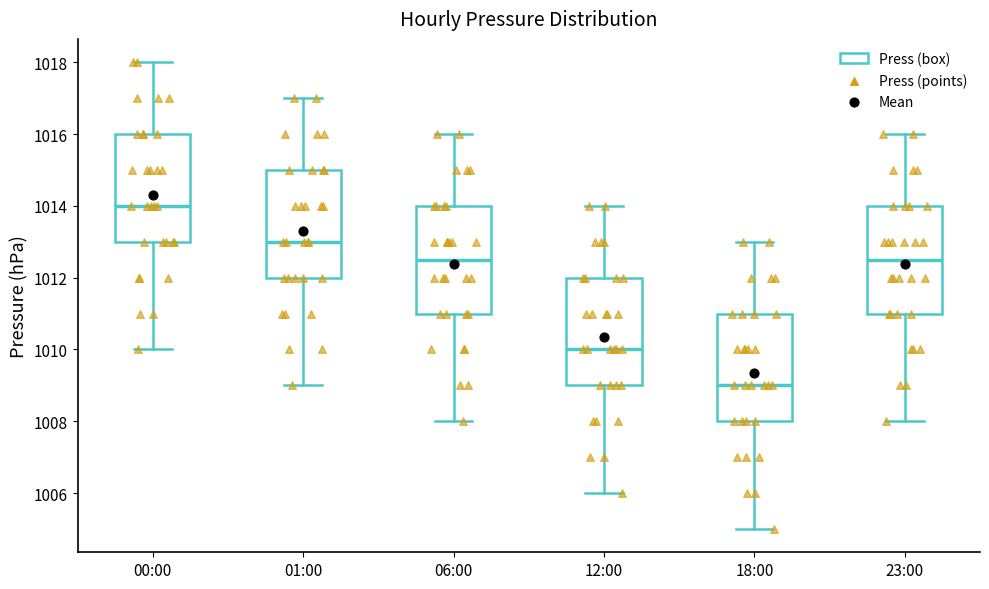

Where is the upper edge of the box for 23:00 on the y-axis? The values are not printed on the chart, so give them approximately, as read against the axis.

1014.0